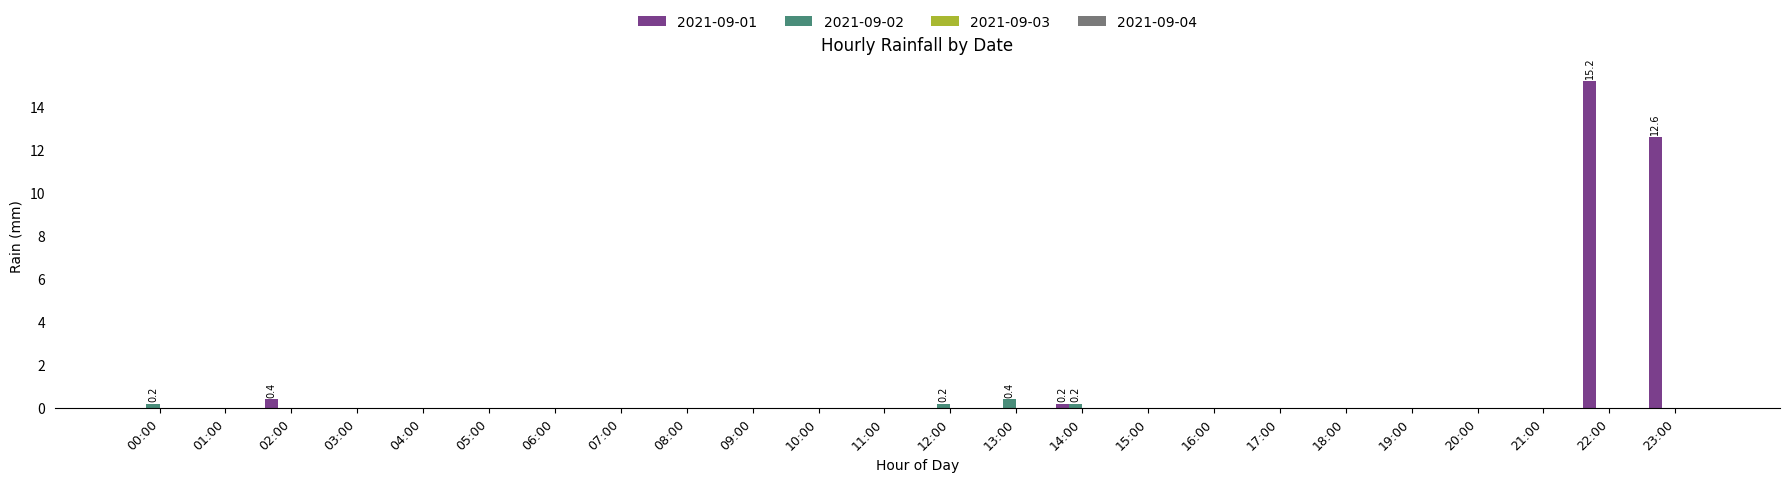

Reading left to right, what are all the values shown in this chart?

2021-09-01: 00:00=0.0	01:00=0.0	02:00=0.4	03:00=0.0	04:00=0.0	05:00=0.0	06:00=0.0	07:00=0.0	08:00=0.0	09:00=0.0	10:00=0.0	11:00=0.0	12:00=0.0	13:00=0.0	14:00=0.2	15:00=0.0	16:00=0.0	17:00=0.0	18:00=0.0	19:00=0.0	20:00=0.0	21:00=0.0	22:00=15.2	23:00=12.6
2021-09-02: 00:00=0.2	01:00=0.0	02:00=0.0	03:00=0.0	04:00=0.0	05:00=0.0	06:00=0.0	07:00=0.0	08:00=0.0	09:00=0.0	10:00=0.0	11:00=0.0	12:00=0.2	13:00=0.4	14:00=0.2	15:00=0.0	16:00=0.0	17:00=0.0	18:00=0.0	19:00=0.0	20:00=0.0	21:00=0.0	22:00=0.0	23:00=0.0